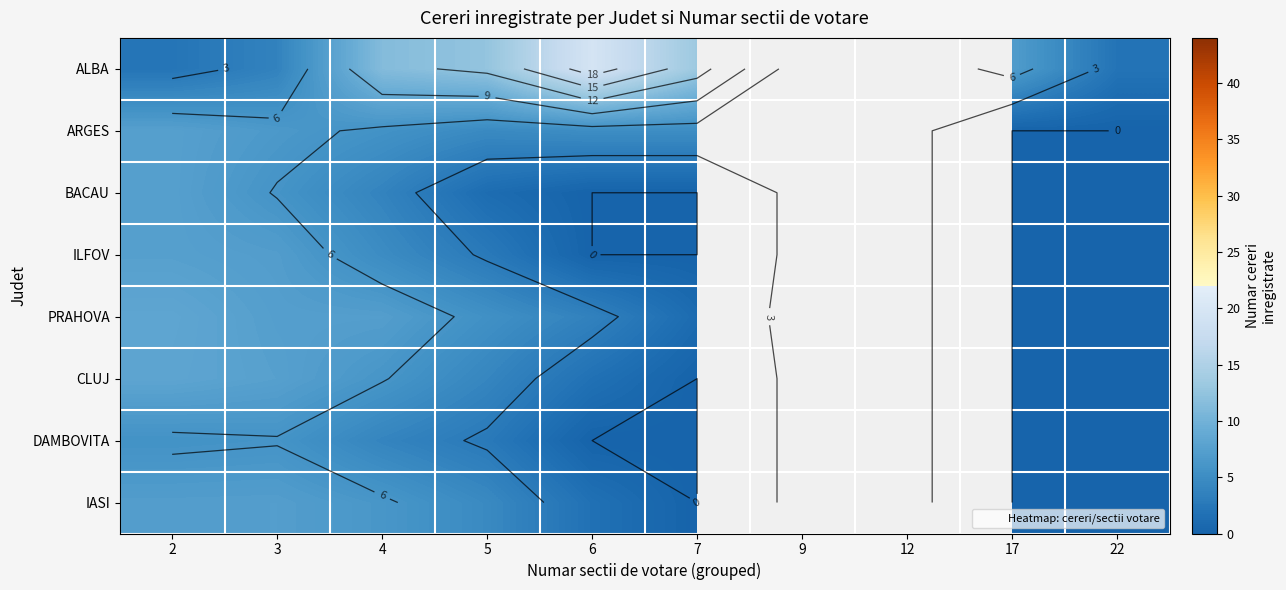

Which label corresponds to the largest value in the chart?

6